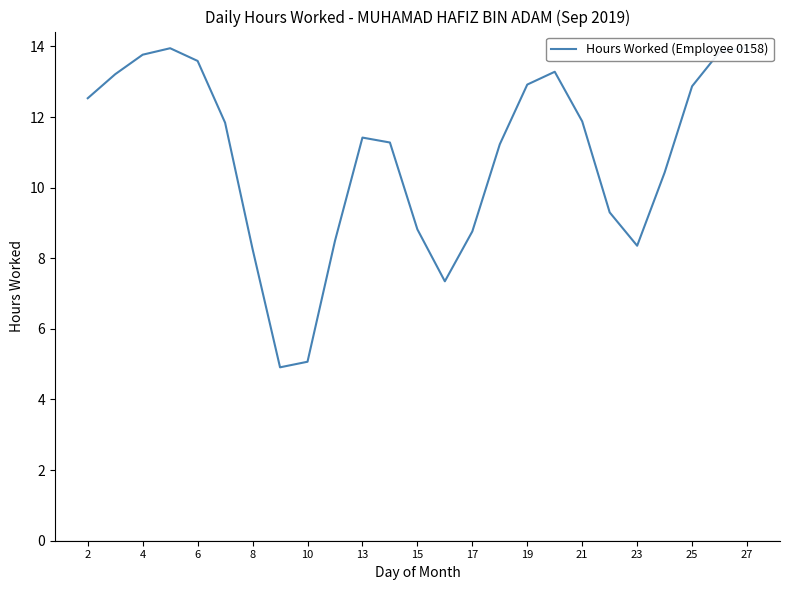

How many data points are less than 11?

10